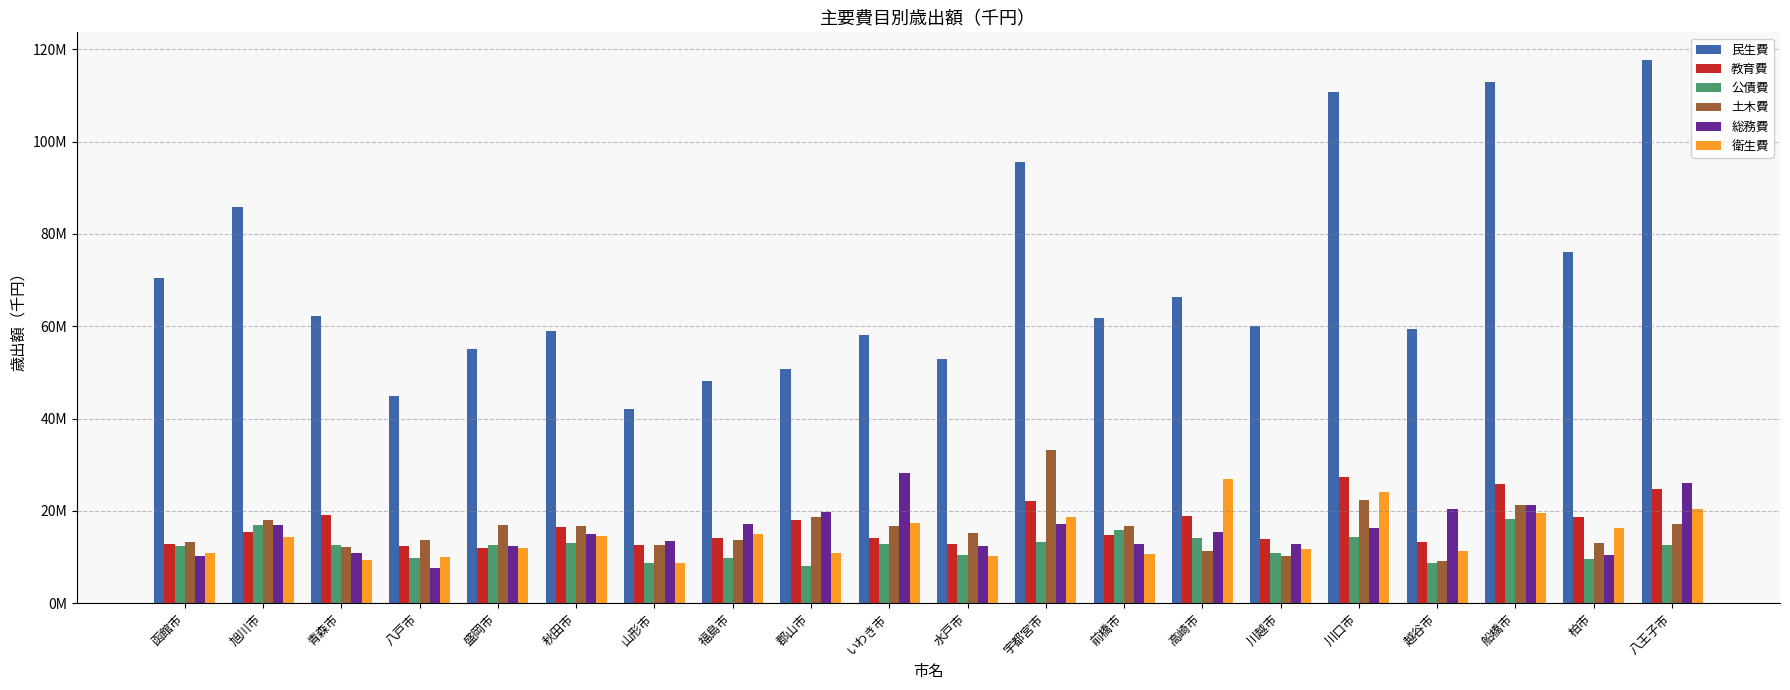

Which category has the highest value across all series?

八王子市